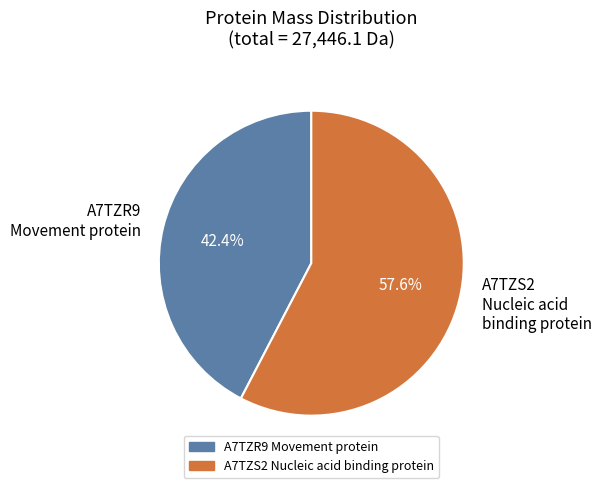

Count the number of slices in the pie.

2